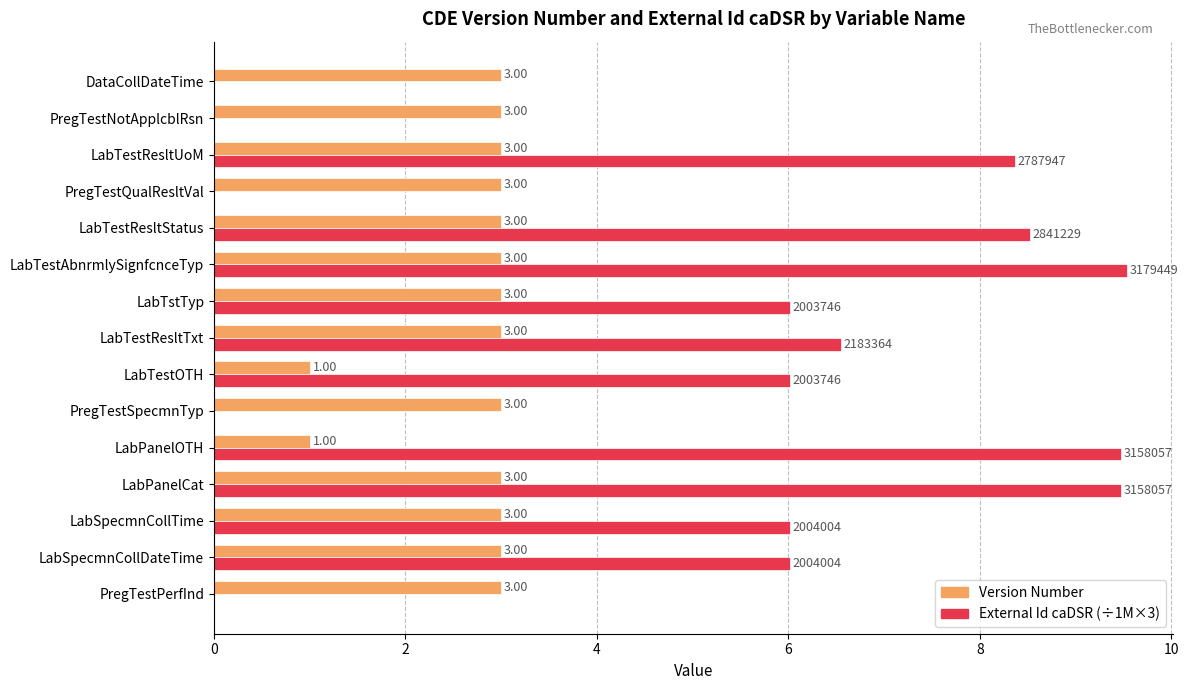

At which category does the chart reach its peak across all series?

LabTestAbnrmlySignfcnceTyp